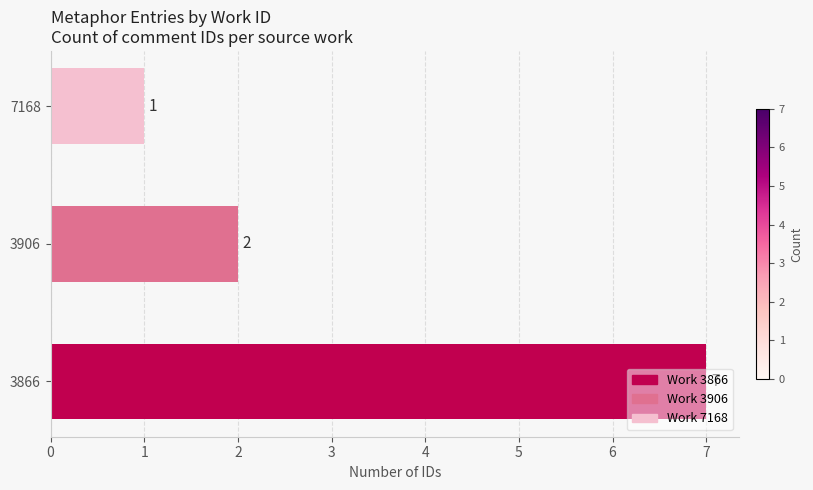

True or false: the data shows 10 at 3866.

False